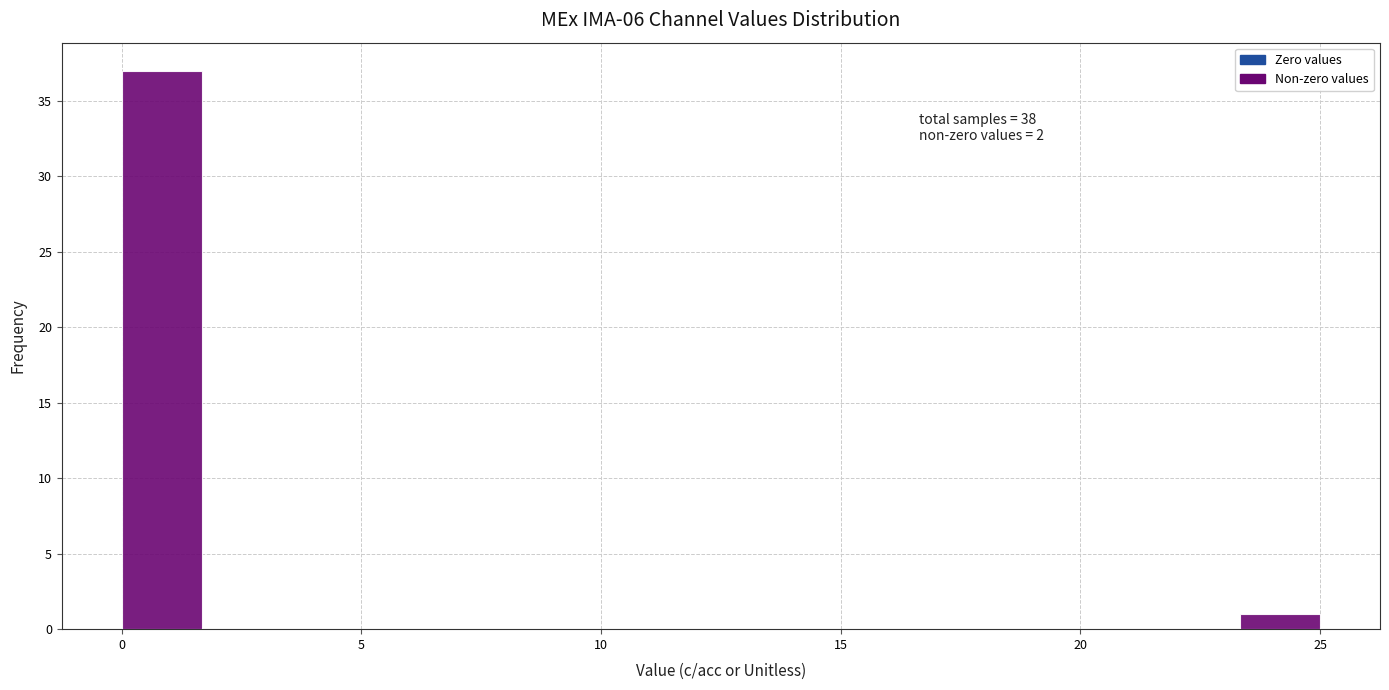

Read against the x-axis, roughly where is the centre of the tallest bar?

1.0